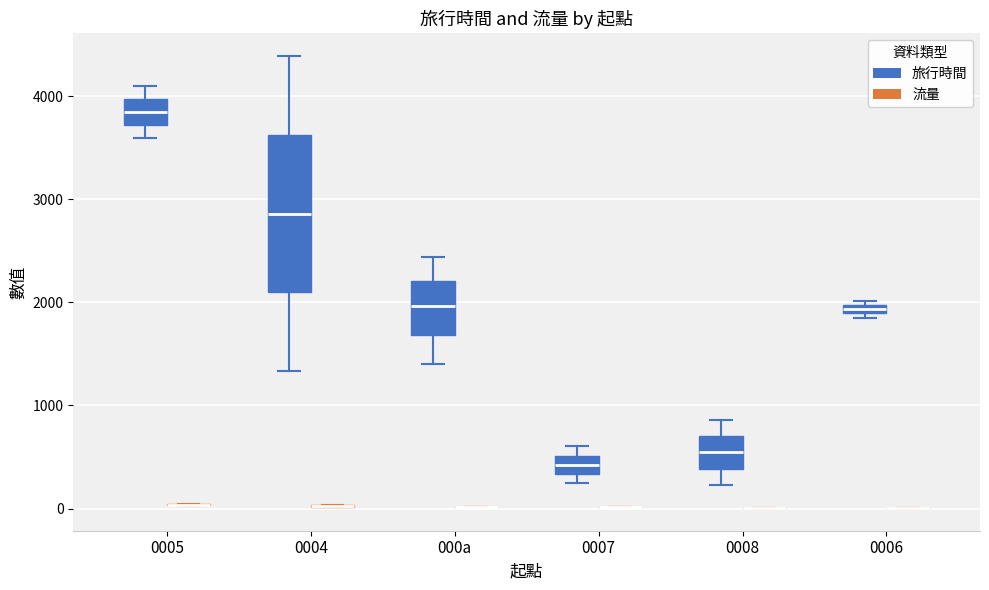

Comparing the boxes themselves (not the whiskers), which one is the tallest?

0004 (旅行時間)